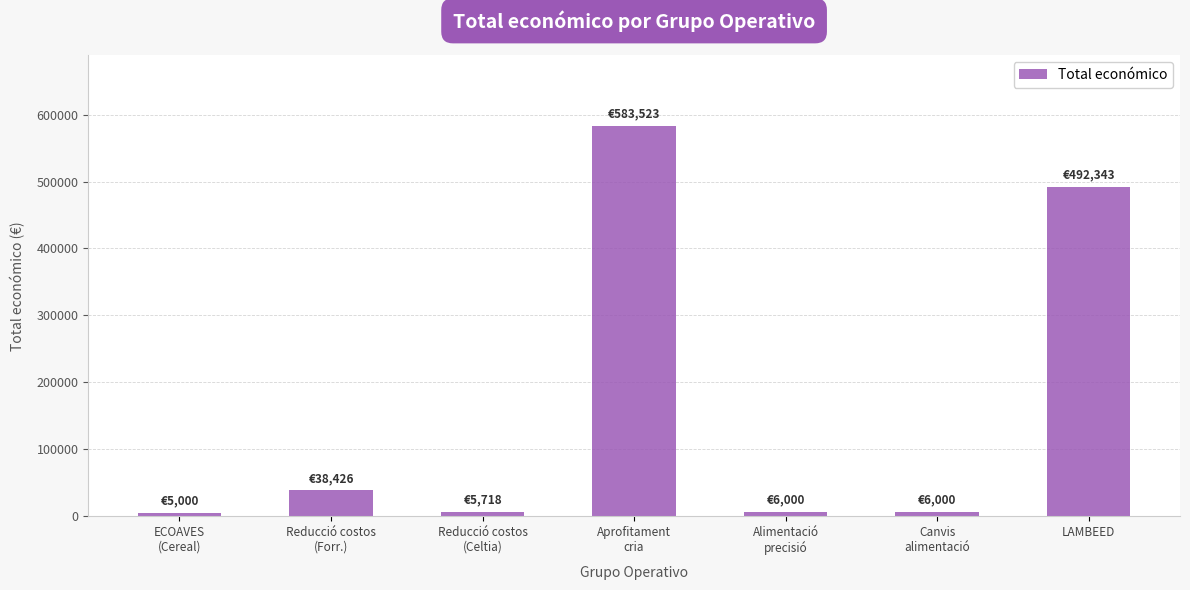

Does the chart contain stacked bars?

No